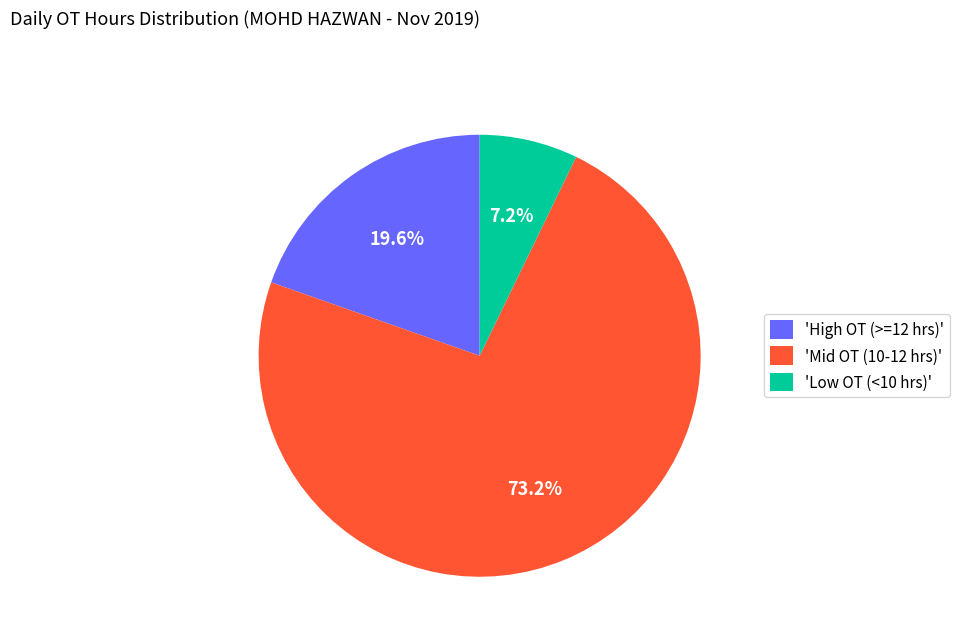

What is the majority slice?

'Mid OT (10-12 hrs)'